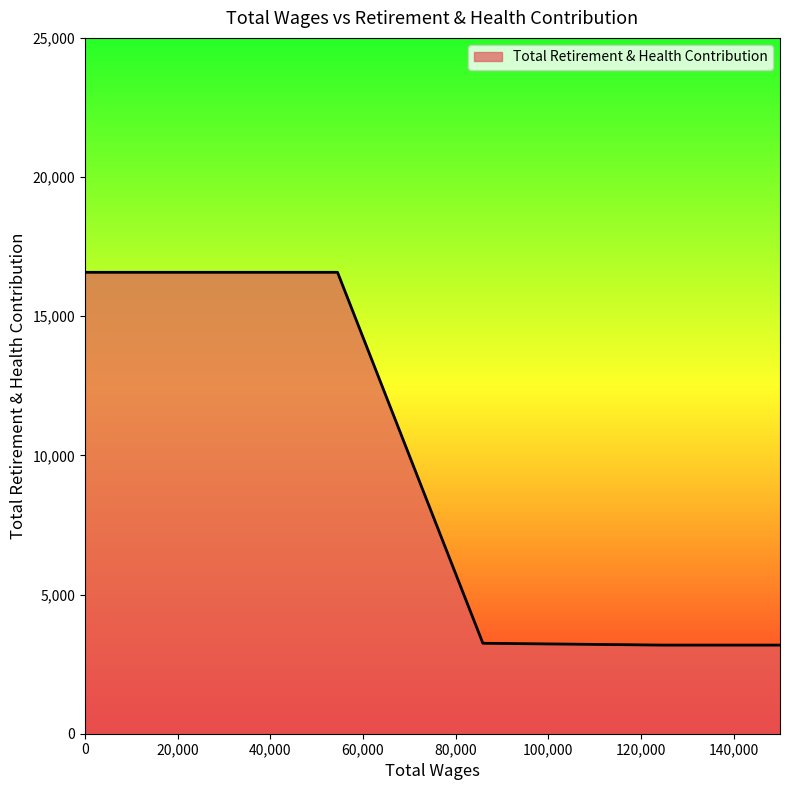

What is the smallest value displayed?

3184